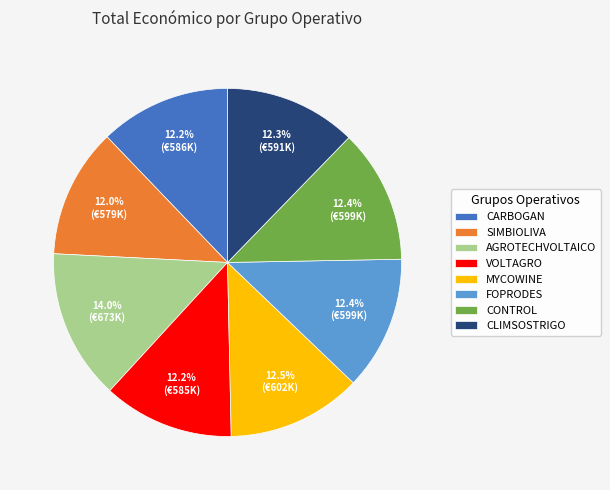

Is there a majority slice in this chart?

No